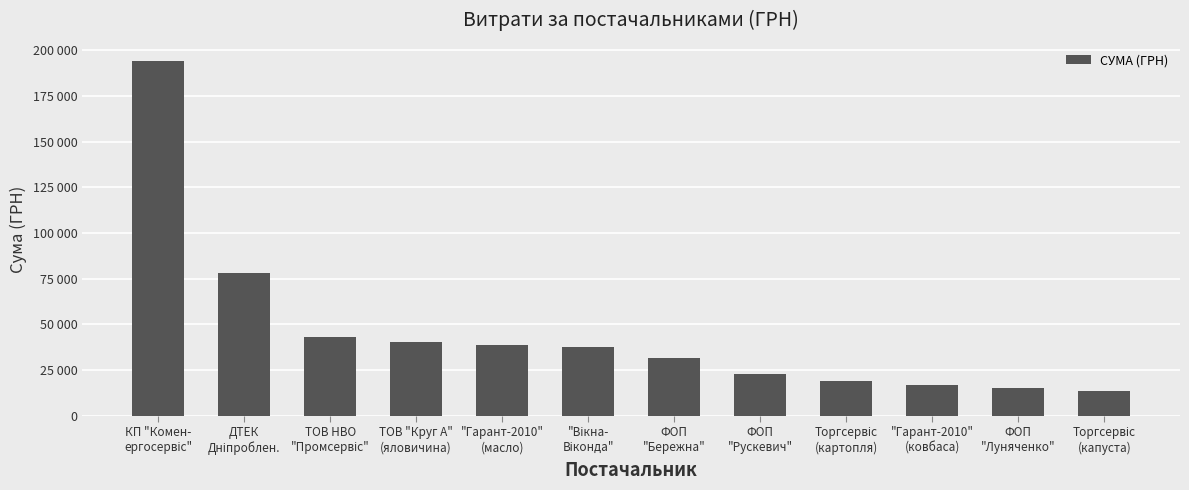

Does the chart contain any negative values?

No